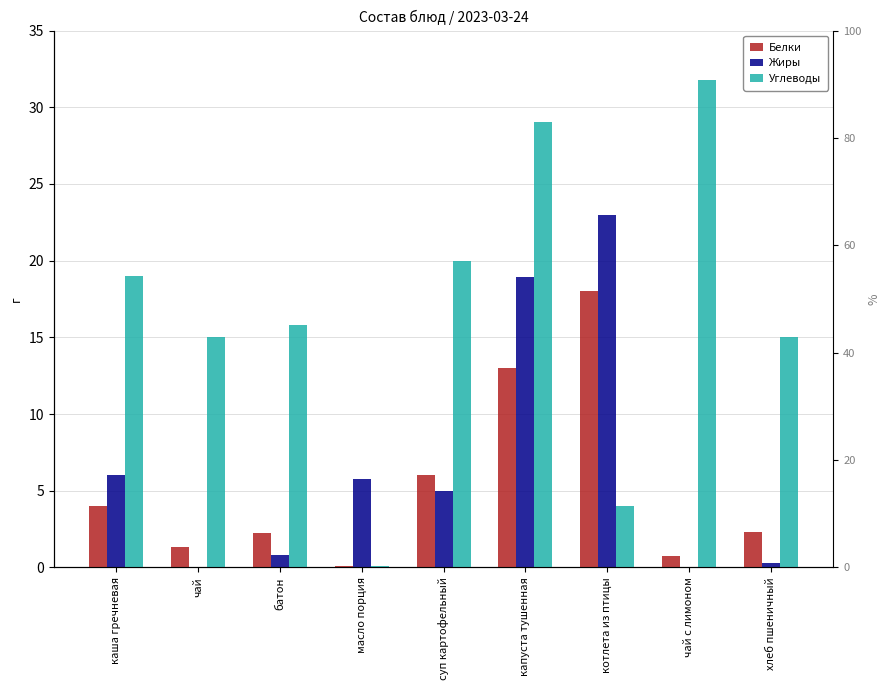

The value of Белки at чай с лимоном is 0.7. True or false?

True